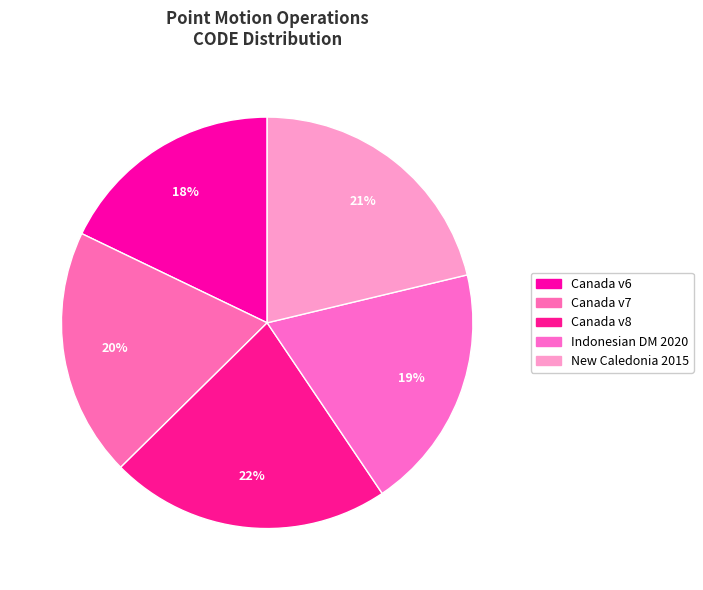

Rank the categories by value from lowest to highest.

Canada velocity grid v6, Indonesian Deformation Model 2020, Canada velocity grid v7, New Caledonia velocity model 2015, Canada velocity grid v8